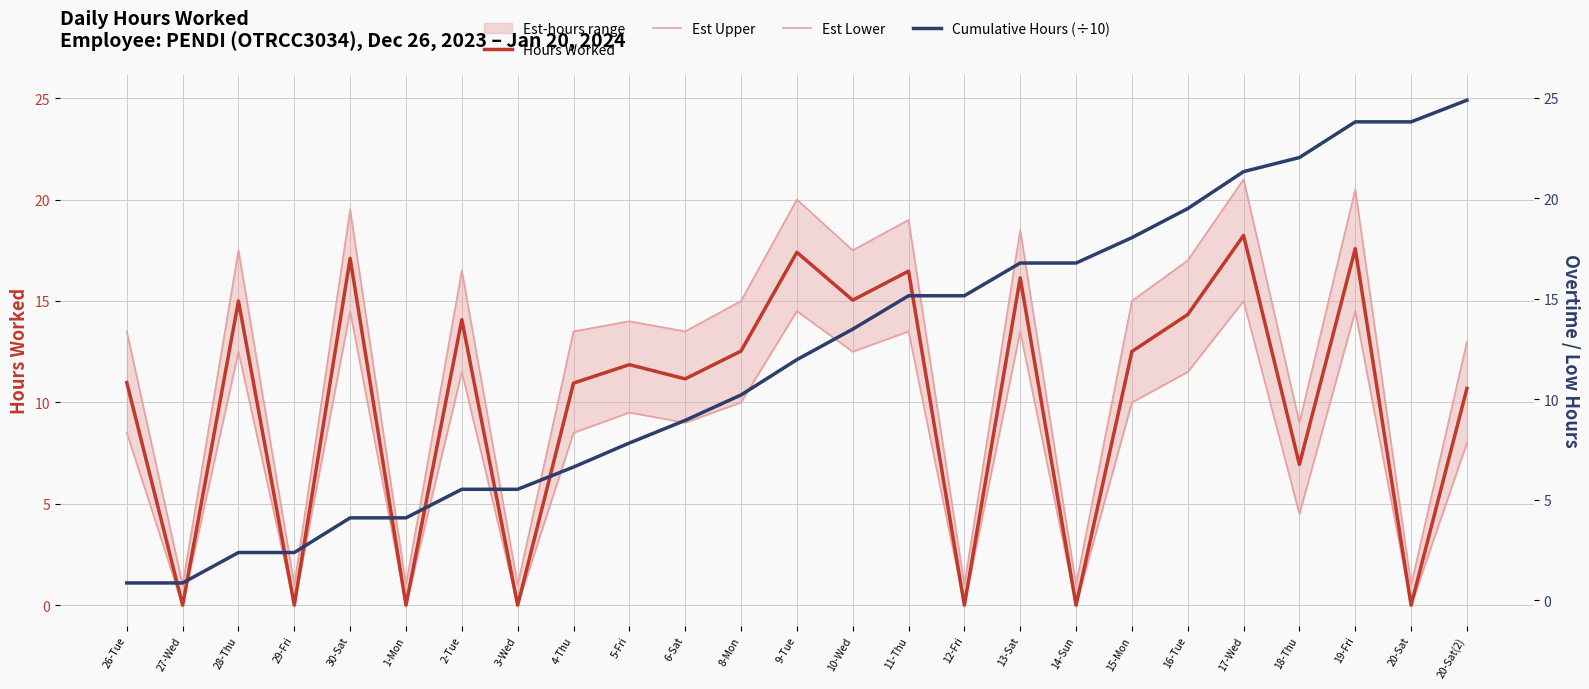

Reading right to left, extract all data points from this chart.

Hours Worked: 10.7	0.0	17.6	6.9	18.2	14.3	12.5	0.0	16.1	0.0	16.5	15.0	17.4	12.5	11.2	11.9	10.9	0.0	14.1	0.0	17.1	0.0	15.0	0.0	11.0
Est Upper: 13.0	1.0	20.5	9.0	21.0	17.0	15.0	1.0	18.5	1.0	19.0	17.5	20.0	15.0	13.5	14.0	13.5	1.0	16.5	1.0	19.5	1.0	17.5	1.0	13.5
Est Lower: 8.0	0.0	14.5	4.5	15.0	11.5	10.0	0.0	13.5	0.0	13.5	12.5	14.5	10.0	9.0	9.5	8.5	0.0	11.5	0.0	14.5	0.0	12.5	0.0	8.5
Cumulative Hours (÷10): 24.9	23.8	23.8	22.1	21.4	19.6	18.1	16.9	16.9	15.3	15.3	13.6	12.1	10.4	9.1	8.0	6.8	5.7	5.7	4.3	4.3	2.6	2.6	1.1	1.1